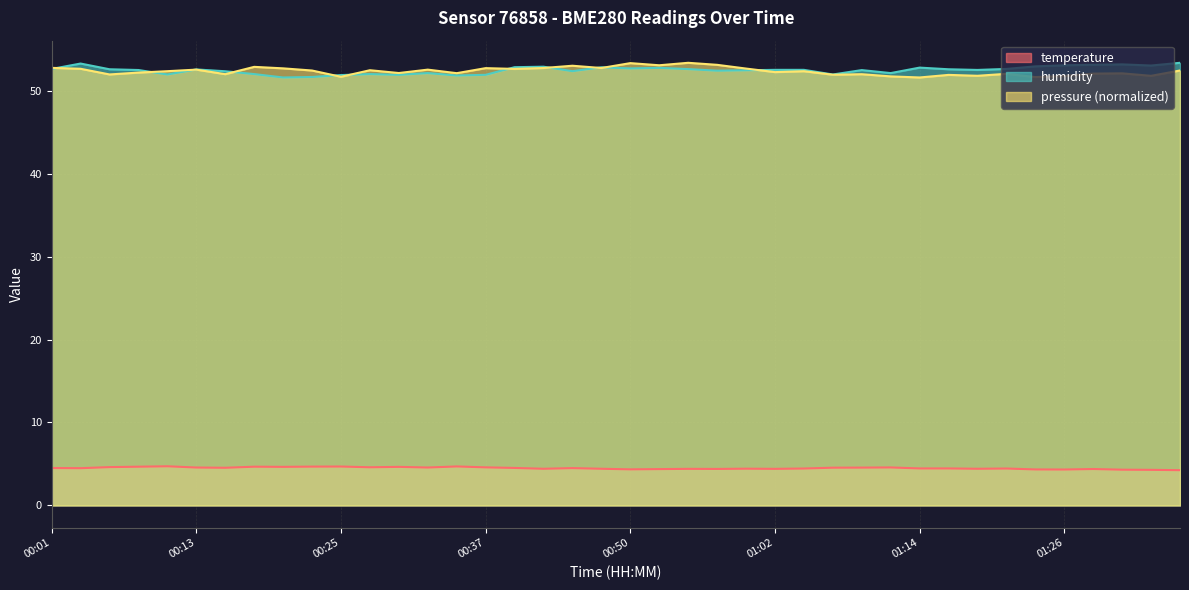

Count the number of categories in the chart.

40